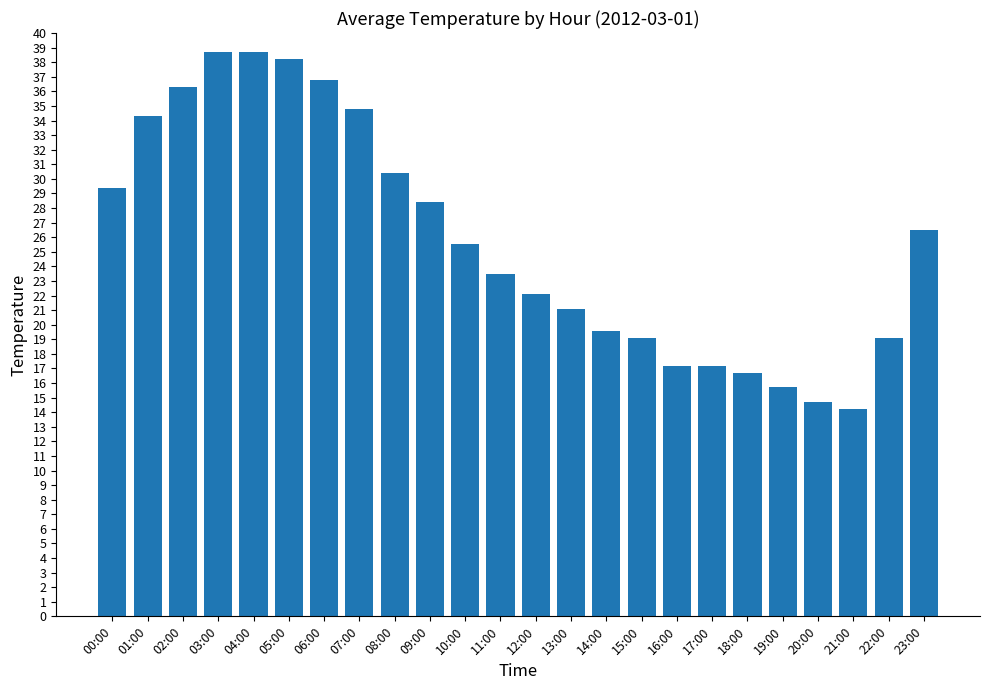

Reading left to right, extract all data points from this chart.

29.4	34.3	36.3	38.7	38.7	38.2	36.8	34.8	30.4	28.4	25.5	23.5	22.1	21.1	19.6	19.1	17.2	17.2	16.7	15.7	14.7	14.2	19.1	26.5